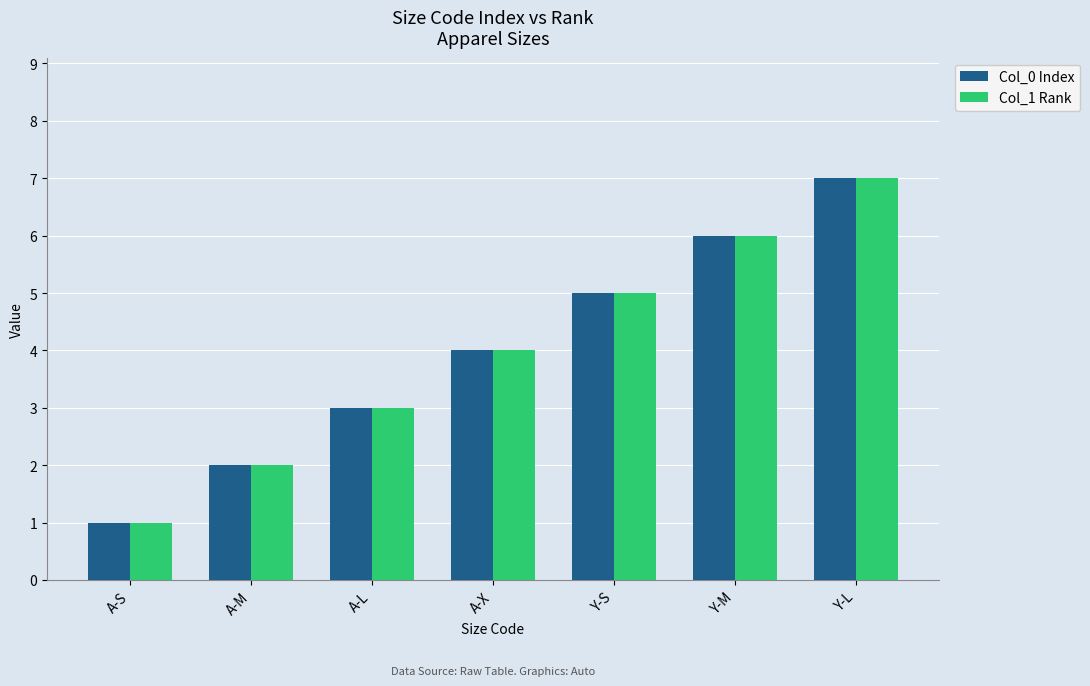

Is the value of Col_0 Index at A-M greater than the value of Col_1 Rank at Y-L?

No